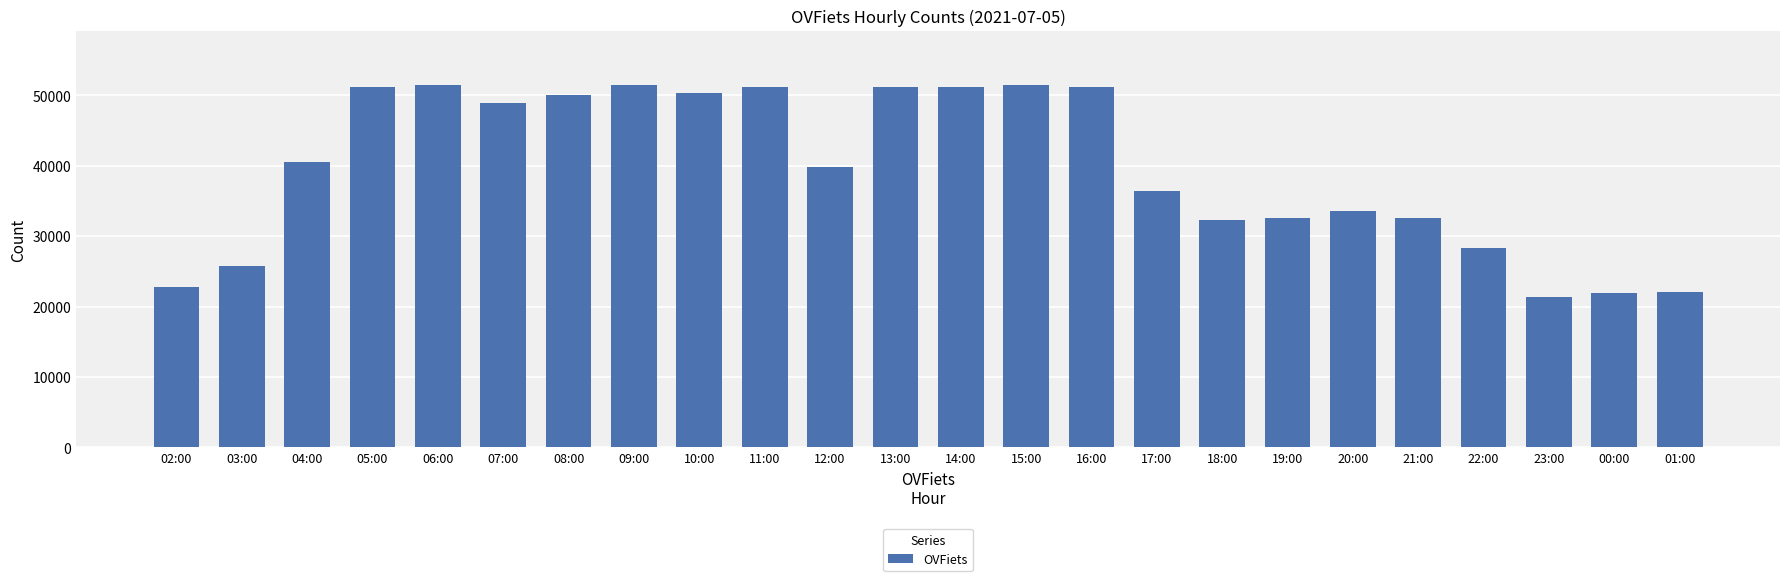

Are the bars horizontal?

No